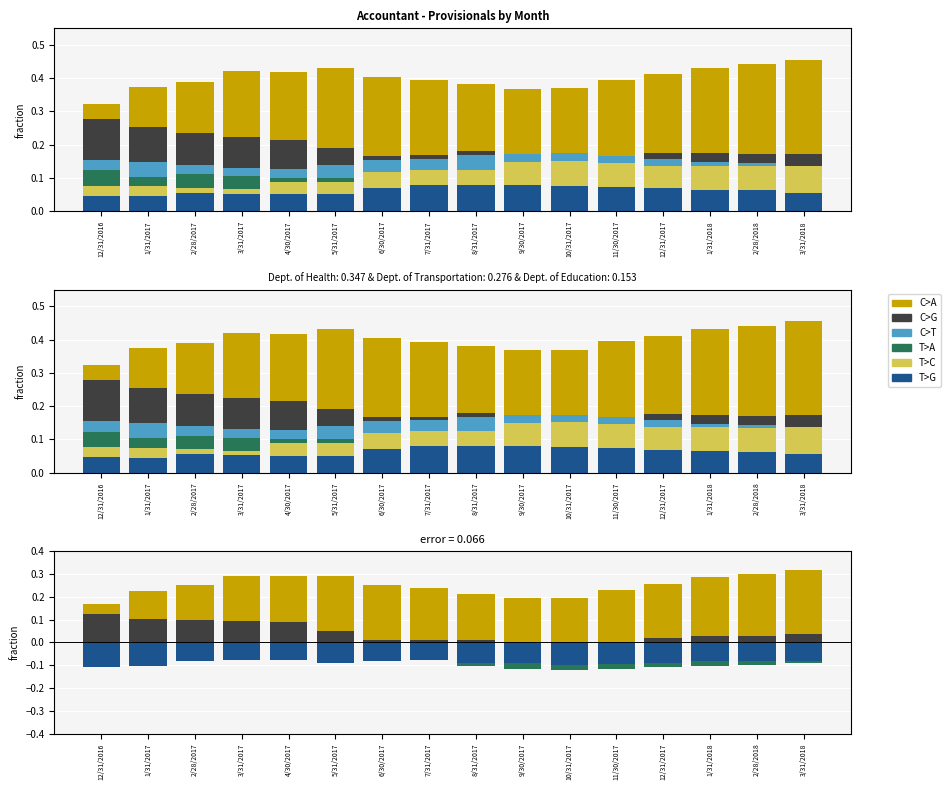

What is the spread (max minus min) of values at 12/31/2016?

0.3